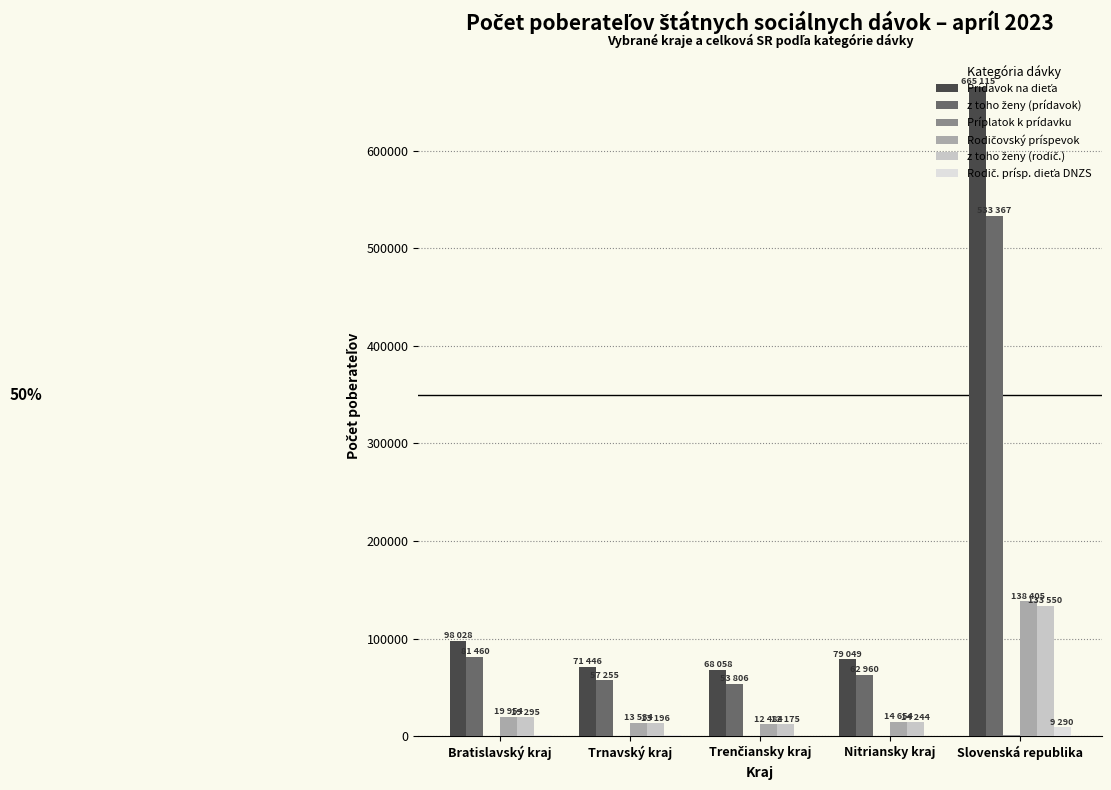

At which category is the sum across all series the highest?

Slovenská republika